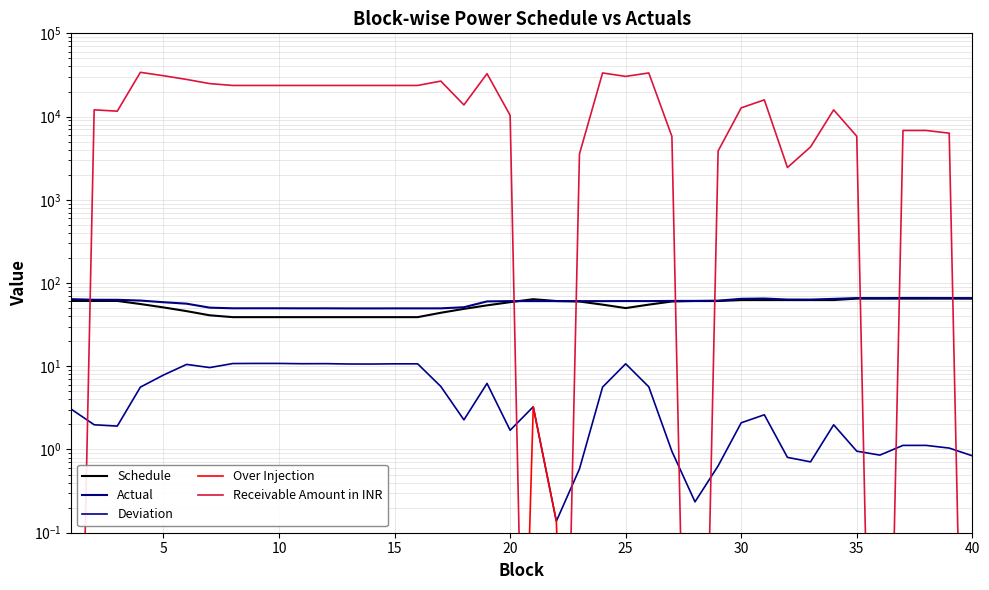

Read the Schedule value at 35.

65.0